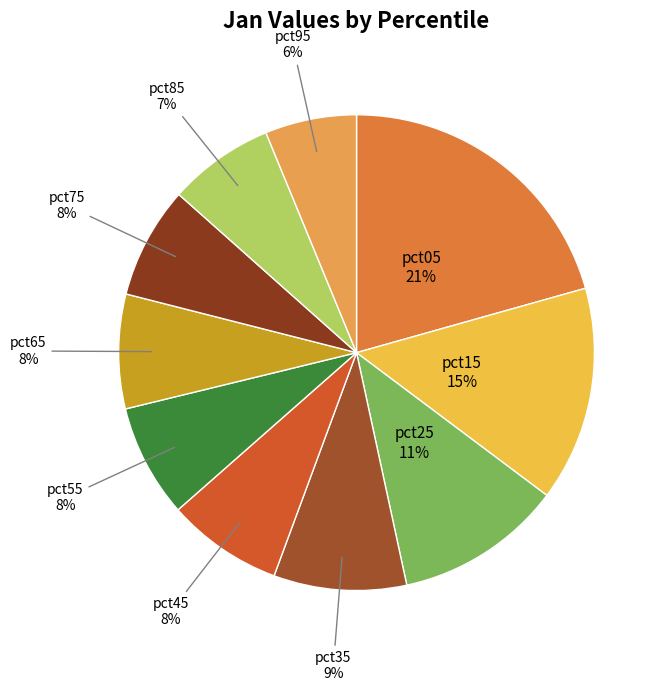

Does any single category account for the majority?

No